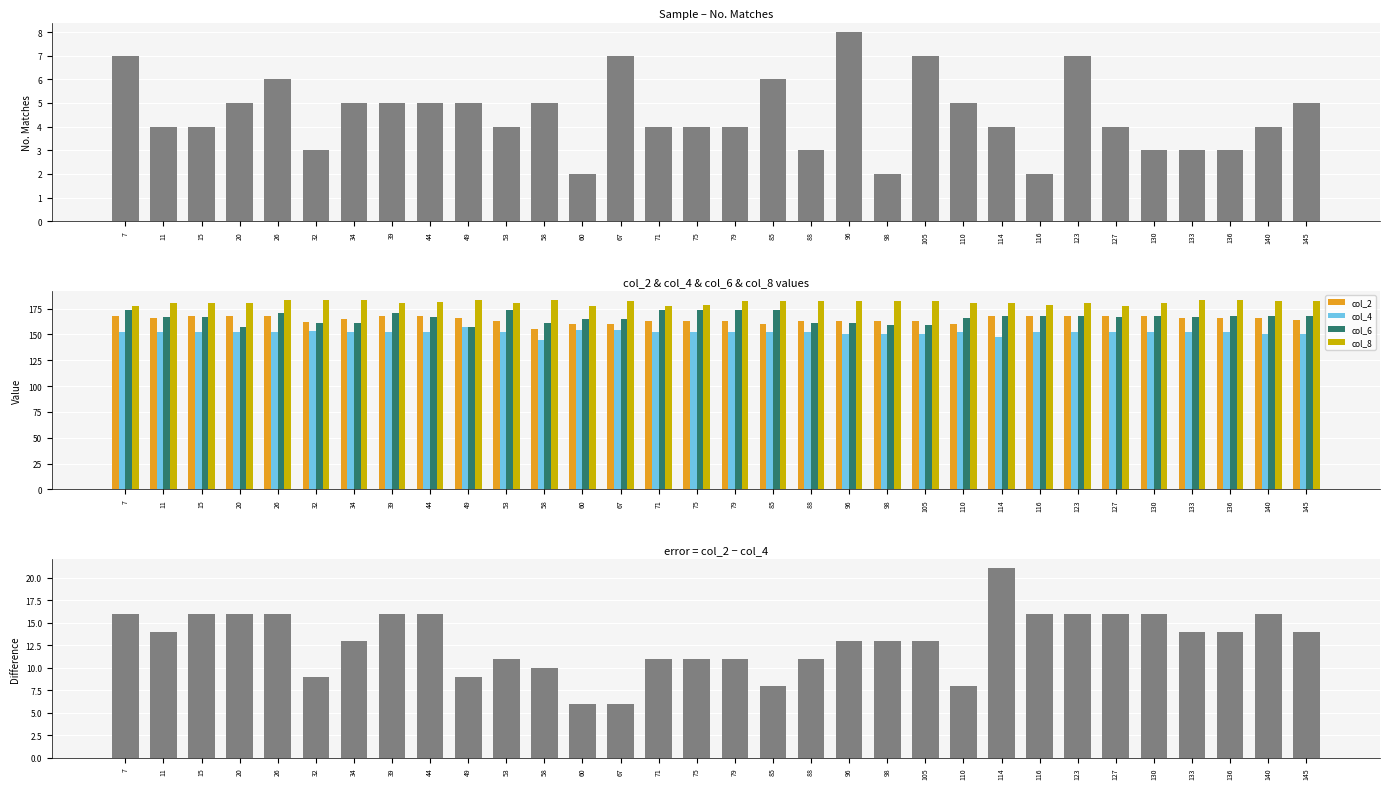

Which series changed the most between 39 and 58?

col_2